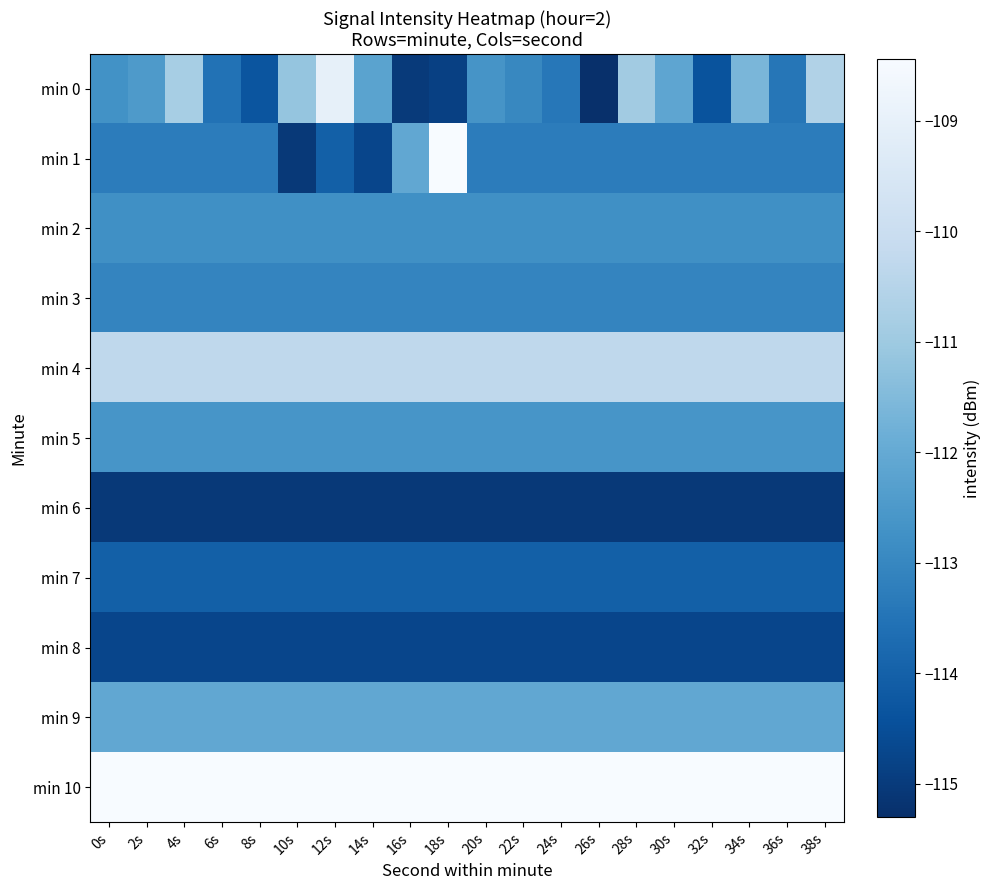

Reading right to left, transcribe all the data shown in this chart.

min 0: 38s=-110.6	36s=-113.4	34s=-111.6	32s=-114.4	30s=-112.1	28s=-110.9	26s=-115.3	24s=-113.4	22s=-113.0	20s=-112.6	18s=-114.9	16s=-115.0	14s=-112.2	12s=-109.0	10s=-111.2	8s=-114.3	6s=-113.6	4s=-110.8	2s=-112.5	0s=-112.7
min 1: 38s=-113.3	36s=-113.3	34s=-113.3	32s=-113.3	30s=-113.3	28s=-113.3	26s=-113.3	24s=-113.3	22s=-113.3	20s=-113.3	18s=-108.4	16s=-112.1	14s=-114.7	12s=-114.0	10s=-115.0	8s=-113.3	6s=-113.3	4s=-113.3	2s=-113.3	0s=-113.3
min 2: 38s=-112.8	36s=-112.8	34s=-112.8	32s=-112.8	30s=-112.8	28s=-112.8	26s=-112.8	24s=-112.8	22s=-112.8	20s=-112.8	18s=-112.8	16s=-112.8	14s=-112.8	12s=-112.8	10s=-112.8	8s=-112.8	6s=-112.8	4s=-112.8	2s=-112.8	0s=-112.8
min 3: 38s=-113.1	36s=-113.1	34s=-113.1	32s=-113.1	30s=-113.1	28s=-113.1	26s=-113.1	24s=-113.1	22s=-113.1	20s=-113.1	18s=-113.1	16s=-113.1	14s=-113.1	12s=-113.1	10s=-113.1	8s=-113.1	6s=-113.1	4s=-113.1	2s=-113.1	0s=-113.1
min 4: 38s=-110.3	36s=-110.3	34s=-110.3	32s=-110.3	30s=-110.3	28s=-110.3	26s=-110.3	24s=-110.3	22s=-110.3	20s=-110.3	18s=-110.3	16s=-110.3	14s=-110.3	12s=-110.3	10s=-110.3	8s=-110.3	6s=-110.3	4s=-110.3	2s=-110.3	0s=-110.3
min 5: 38s=-112.6	36s=-112.6	34s=-112.6	32s=-112.6	30s=-112.6	28s=-112.6	26s=-112.6	24s=-112.6	22s=-112.6	20s=-112.6	18s=-112.6	16s=-112.6	14s=-112.6	12s=-112.6	10s=-112.6	8s=-112.6	6s=-112.6	4s=-112.6	2s=-112.6	0s=-112.6
min 6: 38s=-115.0	36s=-115.0	34s=-115.0	32s=-115.0	30s=-115.0	28s=-115.0	26s=-115.0	24s=-115.0	22s=-115.0	20s=-115.0	18s=-115.0	16s=-115.0	14s=-115.0	12s=-115.0	10s=-115.0	8s=-115.0	6s=-115.0	4s=-115.0	2s=-115.0	0s=-115.0
min 7: 38s=-114.0	36s=-114.0	34s=-114.0	32s=-114.0	30s=-114.0	28s=-114.0	26s=-114.0	24s=-114.0	22s=-114.0	20s=-114.0	18s=-114.0	16s=-114.0	14s=-114.0	12s=-114.0	10s=-114.0	8s=-114.0	6s=-114.0	4s=-114.0	2s=-114.0	0s=-114.0
min 8: 38s=-114.7	36s=-114.7	34s=-114.7	32s=-114.7	30s=-114.7	28s=-114.7	26s=-114.7	24s=-114.7	22s=-114.7	20s=-114.7	18s=-114.7	16s=-114.7	14s=-114.7	12s=-114.7	10s=-114.7	8s=-114.7	6s=-114.7	4s=-114.7	2s=-114.7	0s=-114.7
min 9: 38s=-112.1	36s=-112.1	34s=-112.1	32s=-112.1	30s=-112.1	28s=-112.1	26s=-112.1	24s=-112.1	22s=-112.1	20s=-112.1	18s=-112.1	16s=-112.1	14s=-112.1	12s=-112.1	10s=-112.1	8s=-112.1	6s=-112.1	4s=-112.1	2s=-112.1	0s=-112.1
min 10: 38s=-108.4	36s=-108.4	34s=-108.4	32s=-108.4	30s=-108.4	28s=-108.4	26s=-108.4	24s=-108.4	22s=-108.4	20s=-108.4	18s=-108.4	16s=-108.4	14s=-108.4	12s=-108.4	10s=-108.4	8s=-108.4	6s=-108.4	4s=-108.4	2s=-108.4	0s=-108.4